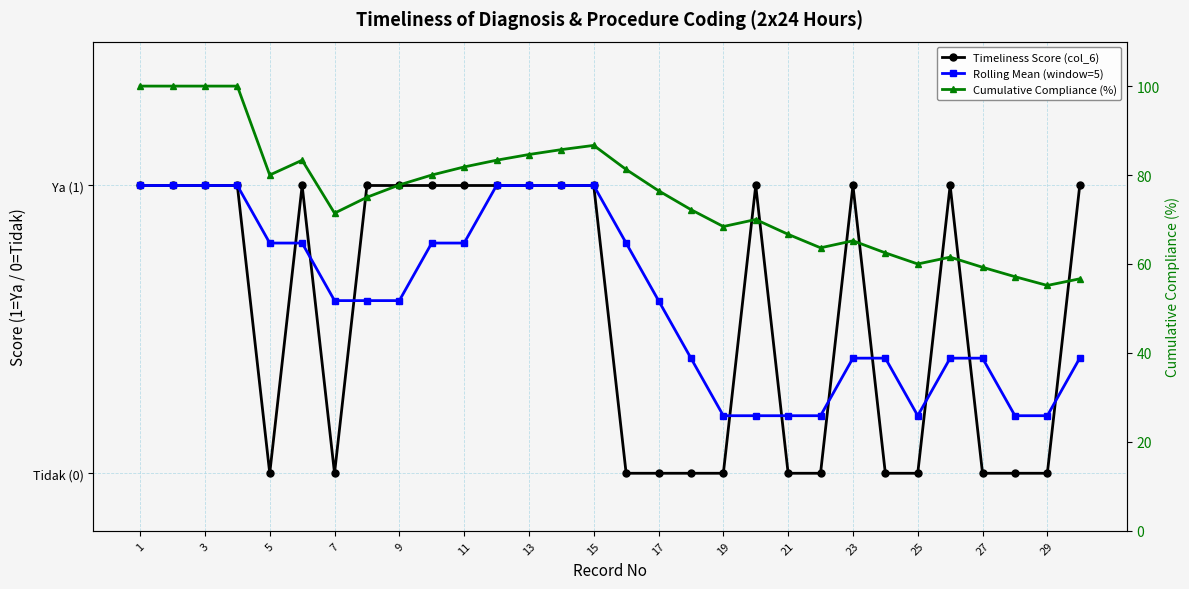

Which series changed the most between 15 and 27?

Cumulative Compliance (%)